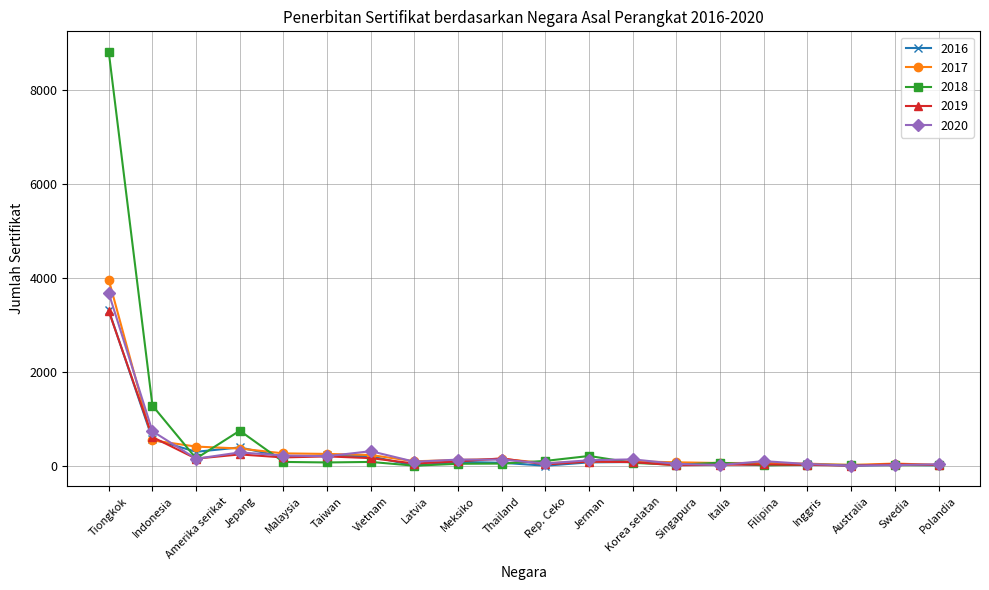

What is the label of the 13th point from the left?

Korea selatan